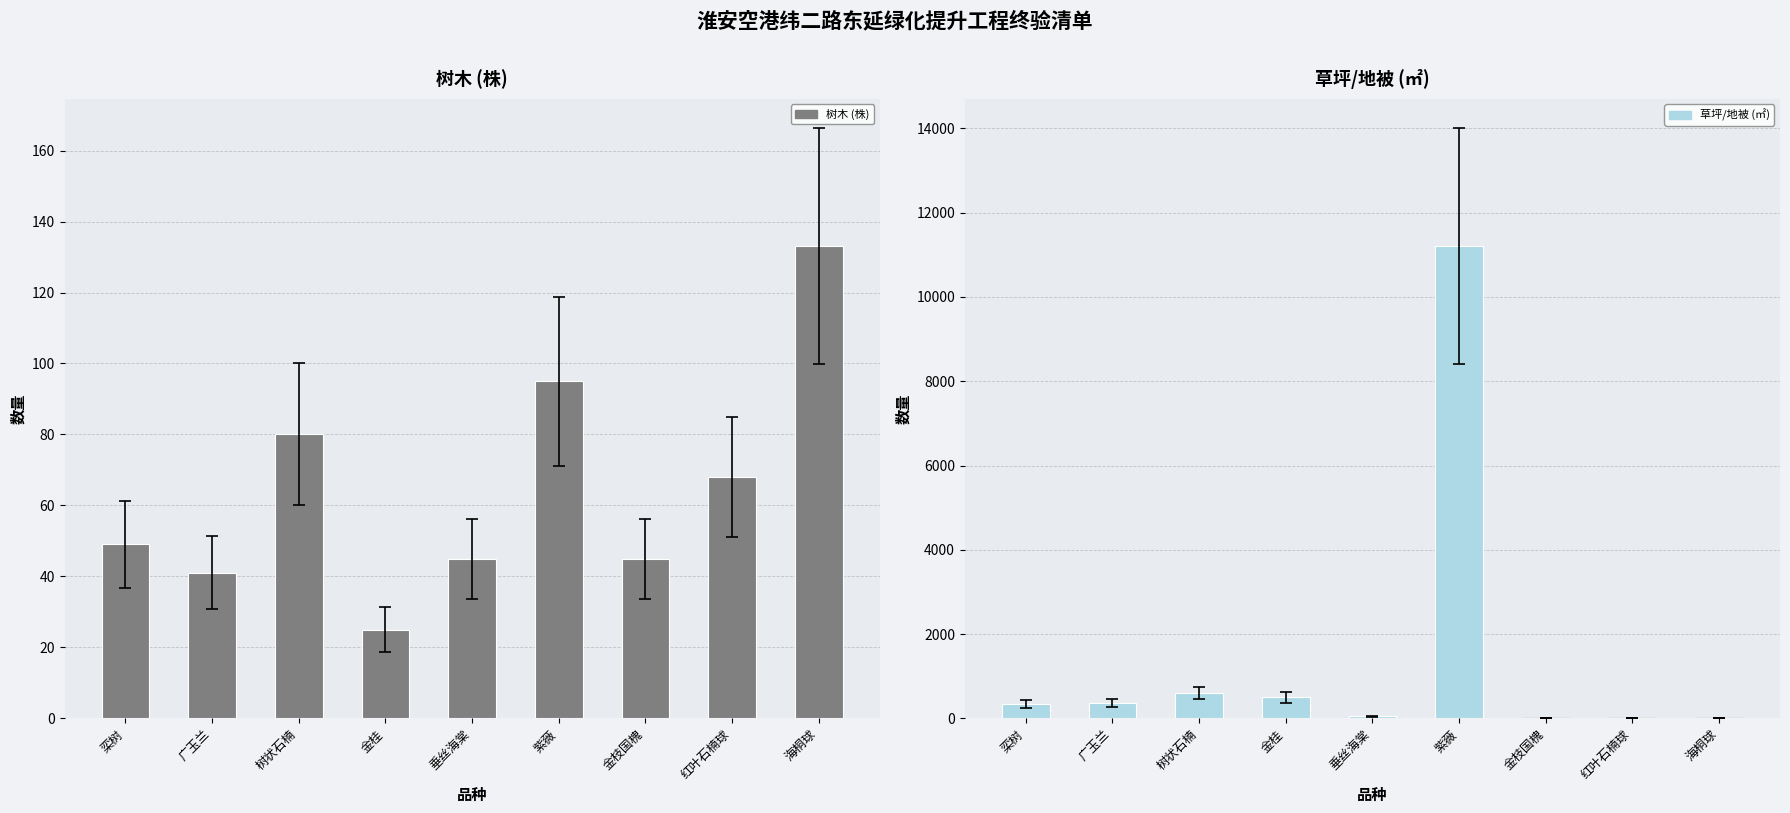

How many groups of bars are there?

9